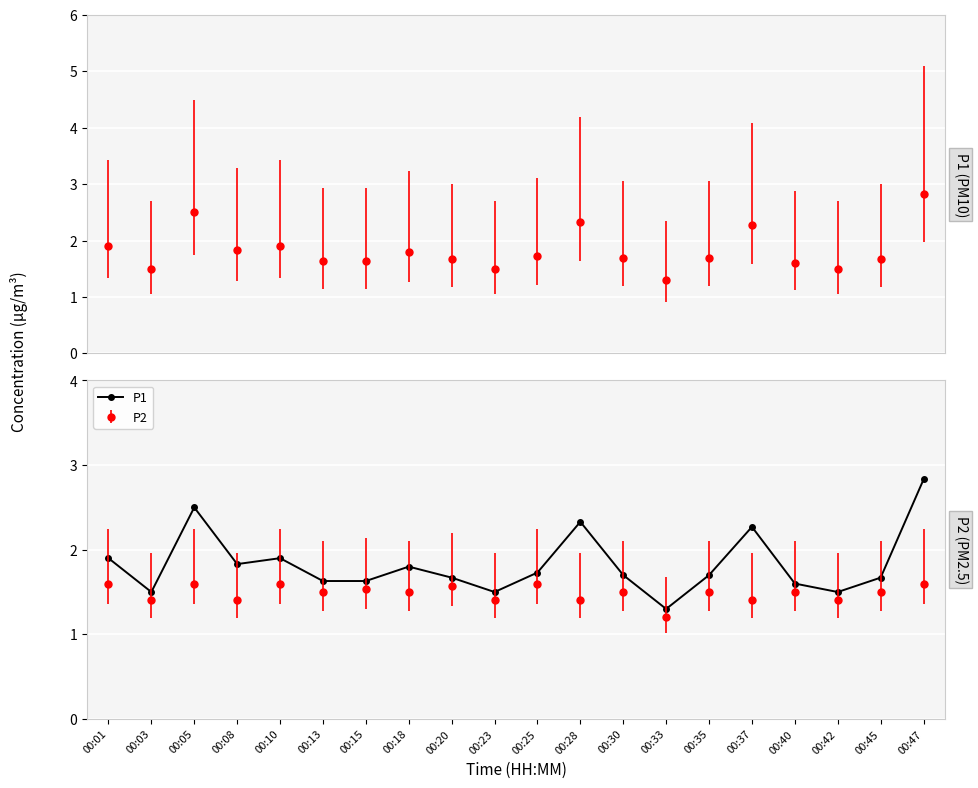

What is the ratio of the value at 00:47 to the value at 00:15?

1.7